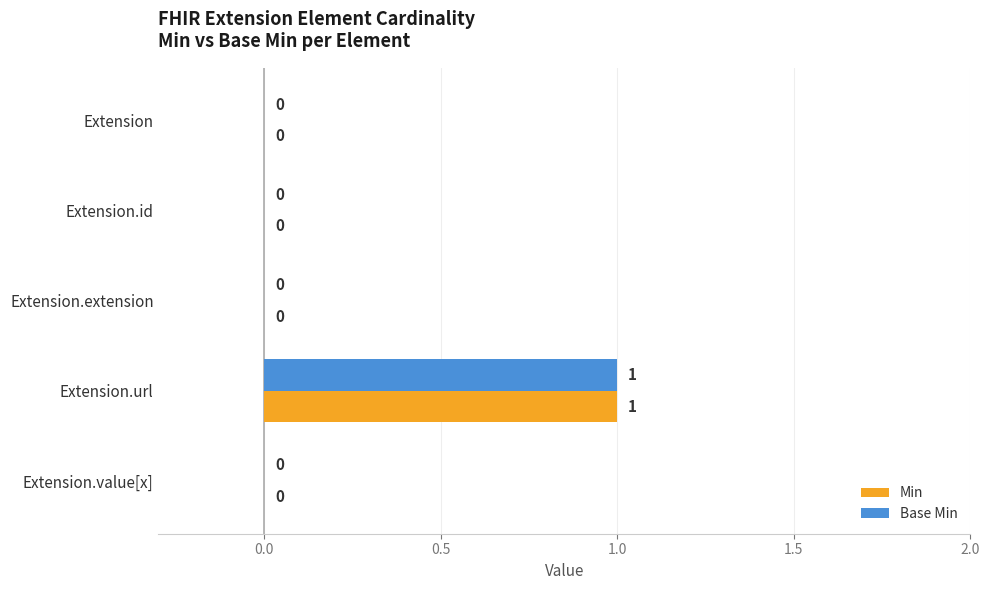

At which category is the sum across all series the highest?

Extension.url